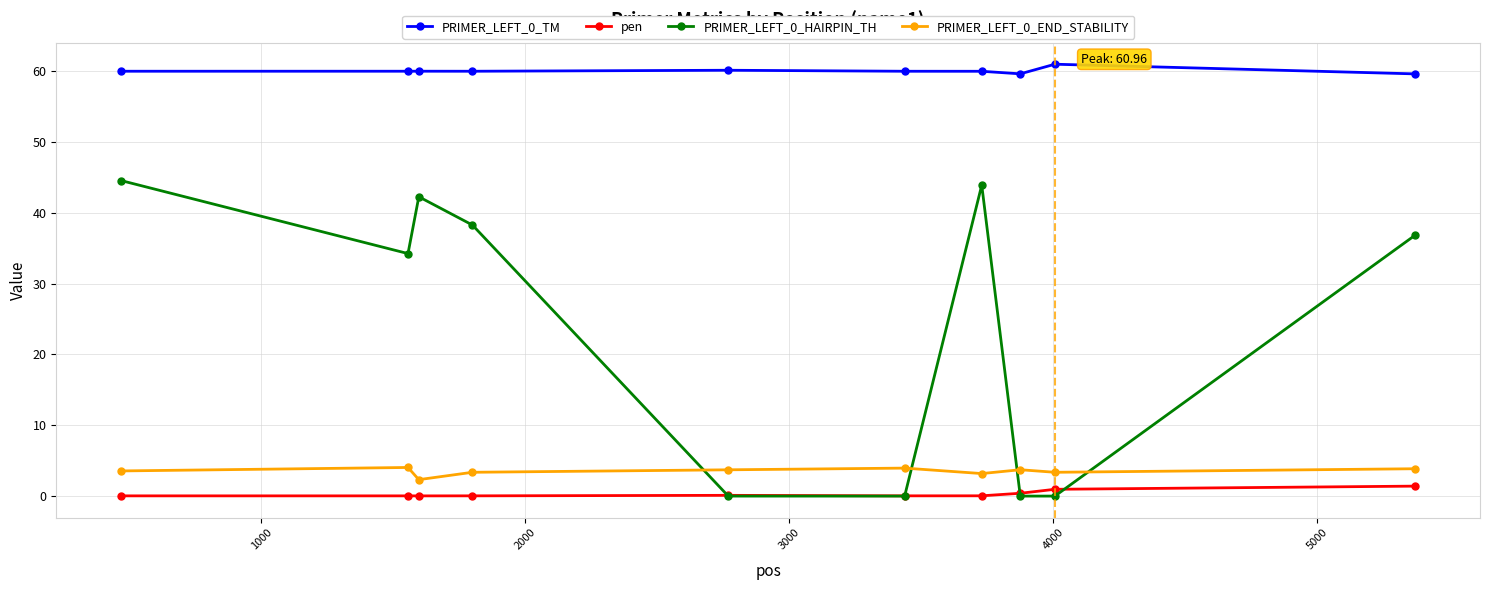

True or false: PRIMER_LEFT_0_END_STABILITY and pen cross at least once.

False